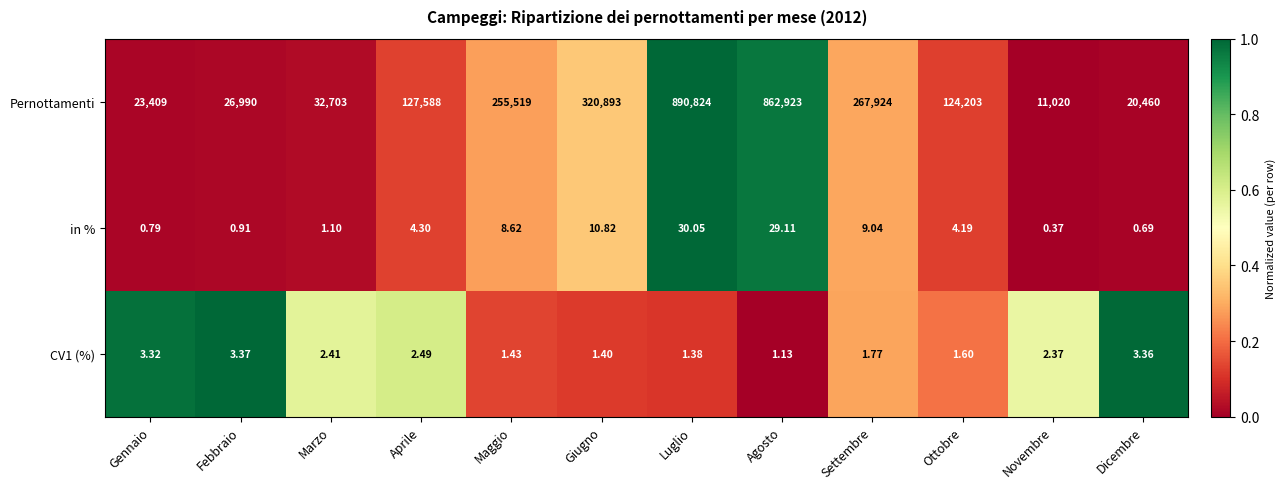

Where does the in % series first go above 4?

Aprile